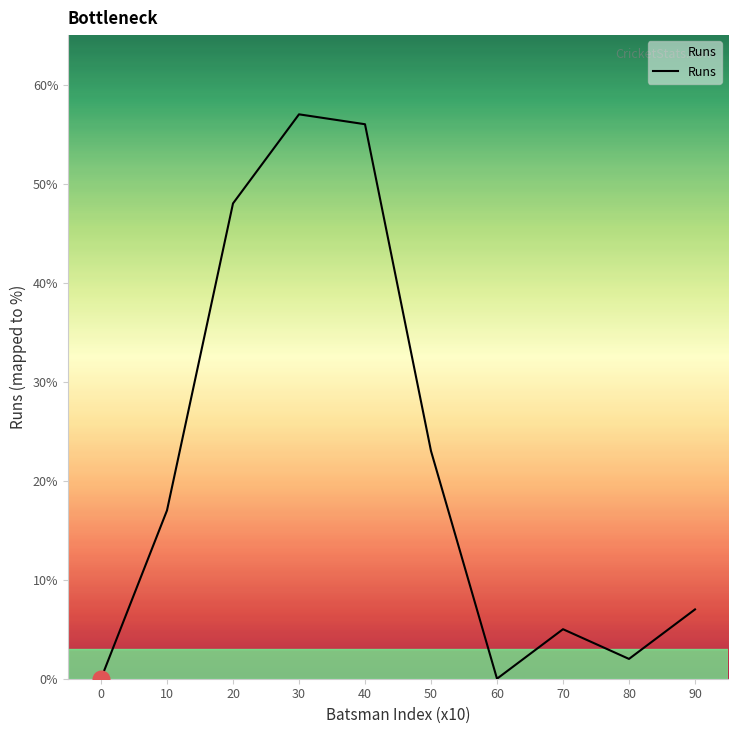

How many interior local peaks (higher than both neighbors) does the data have?

2